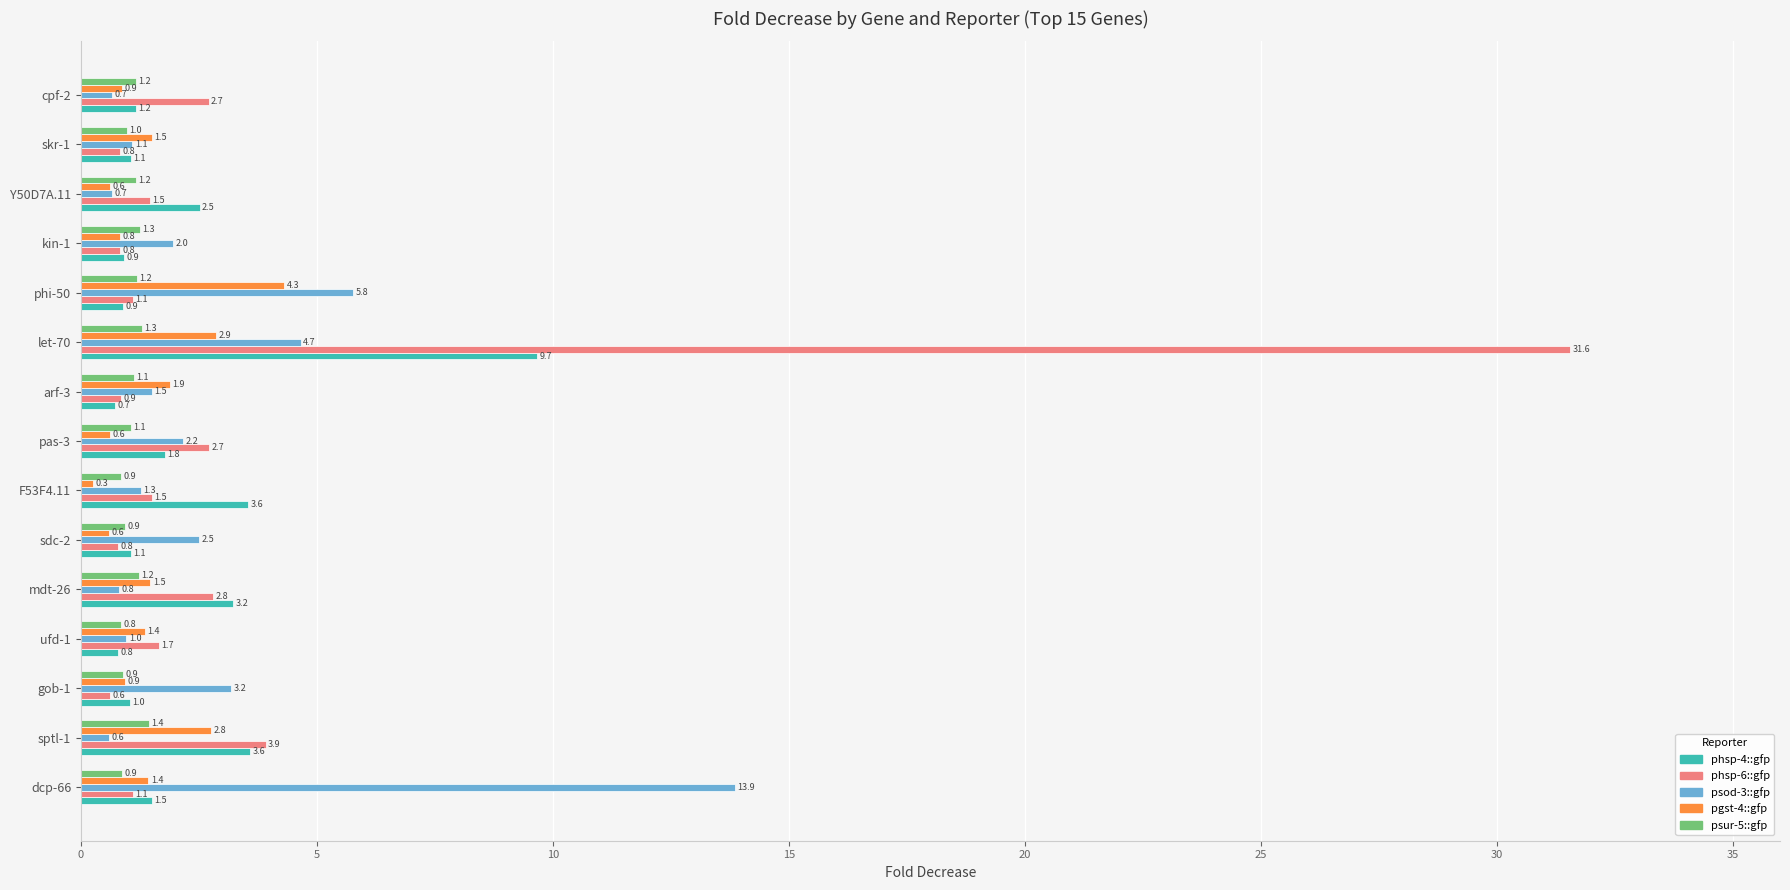

True or false: pgst-4::gfp has a value of 1.4 at ufd-1.

True